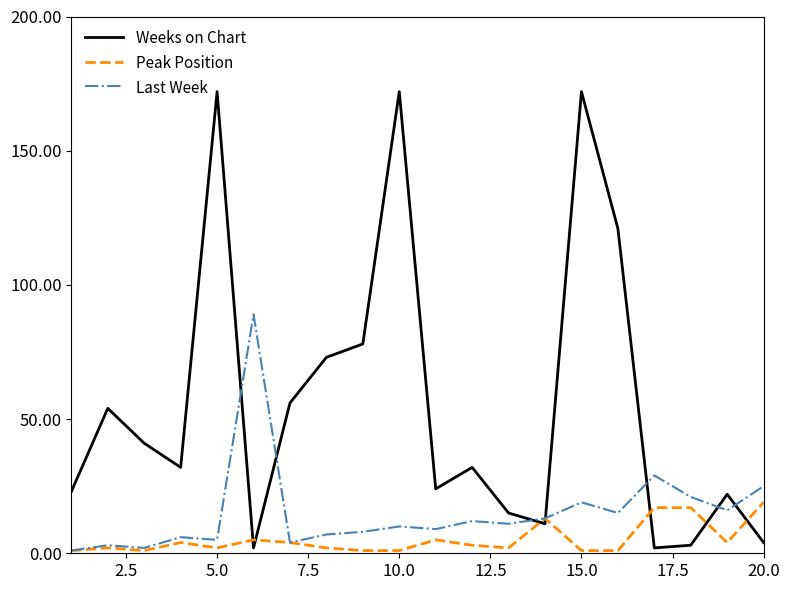

Rank the series by their maximum value, from lowest to highest.

Peak Position, Last Week, Weeks on Chart